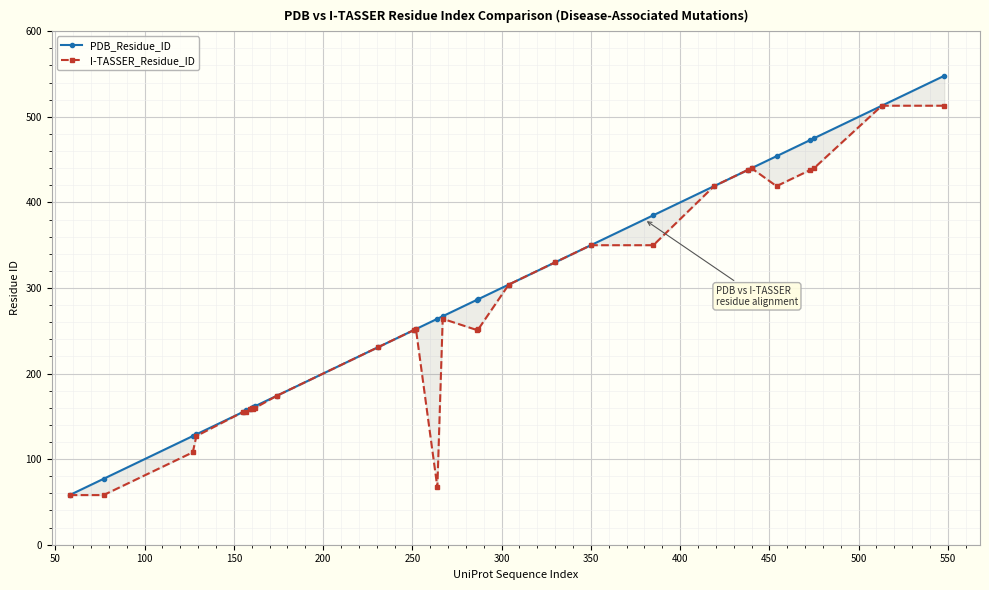

What is the sum of the I-TASSER_Residue_ID values at 18 and 27?

744